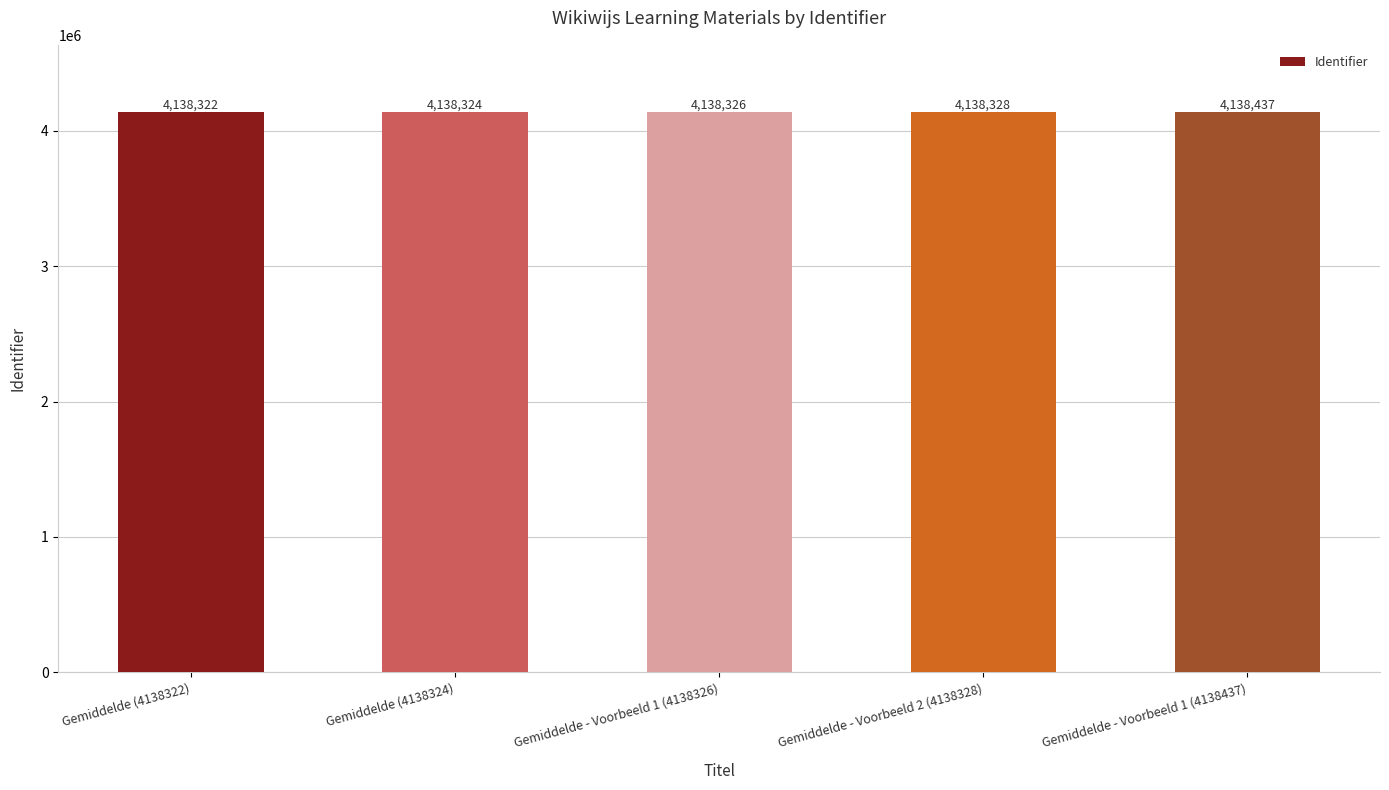

The value at Gemiddelde (4138324) is 2784221. True or false?

False